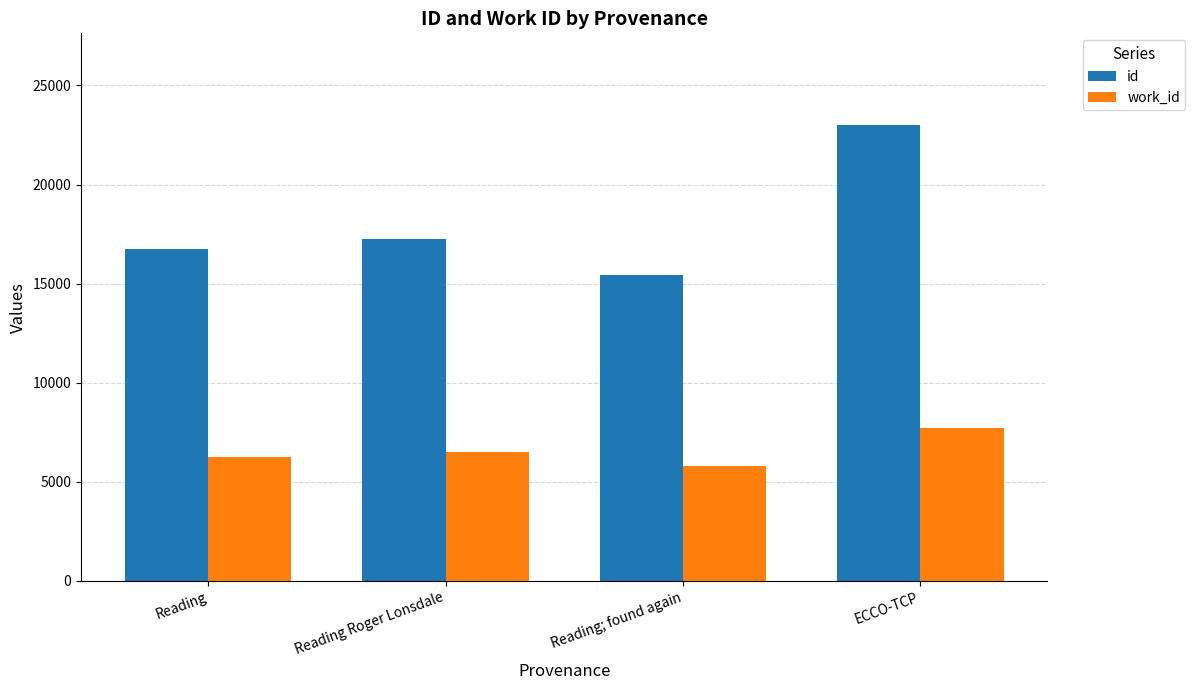

What is the sum of all work_id values?

26281.8